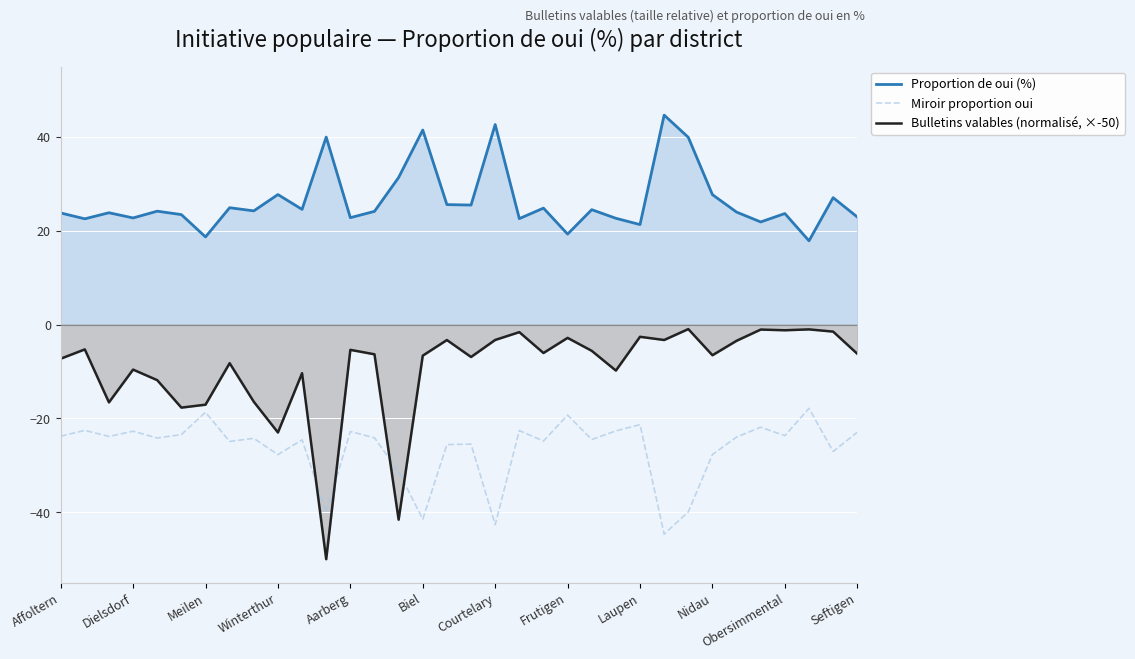

What is the maximum value for Miroir proportion oui?

-17.9